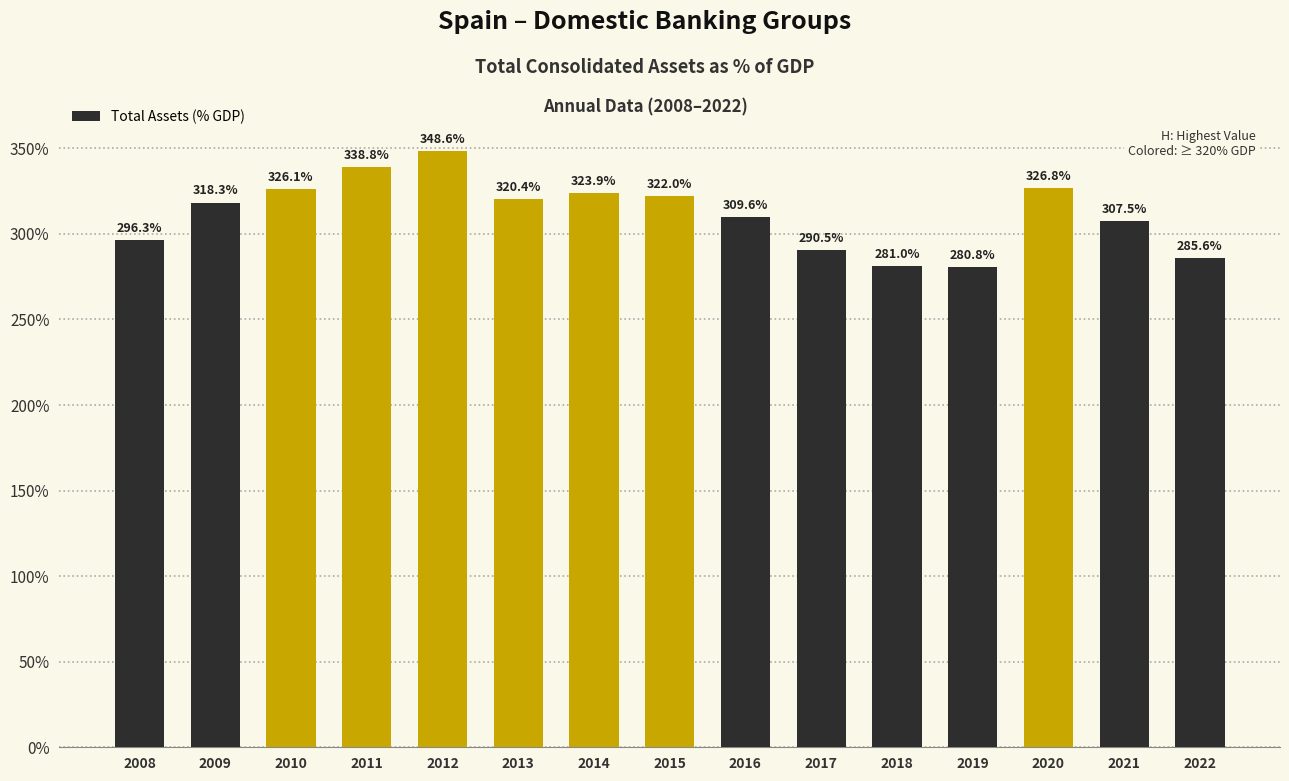

List the labels in order of value, smallest first.

2019, 2018, 2022, 2017, 2008, 2021, 2016, 2009, 2013, 2015, 2014, 2010, 2020, 2011, 2012